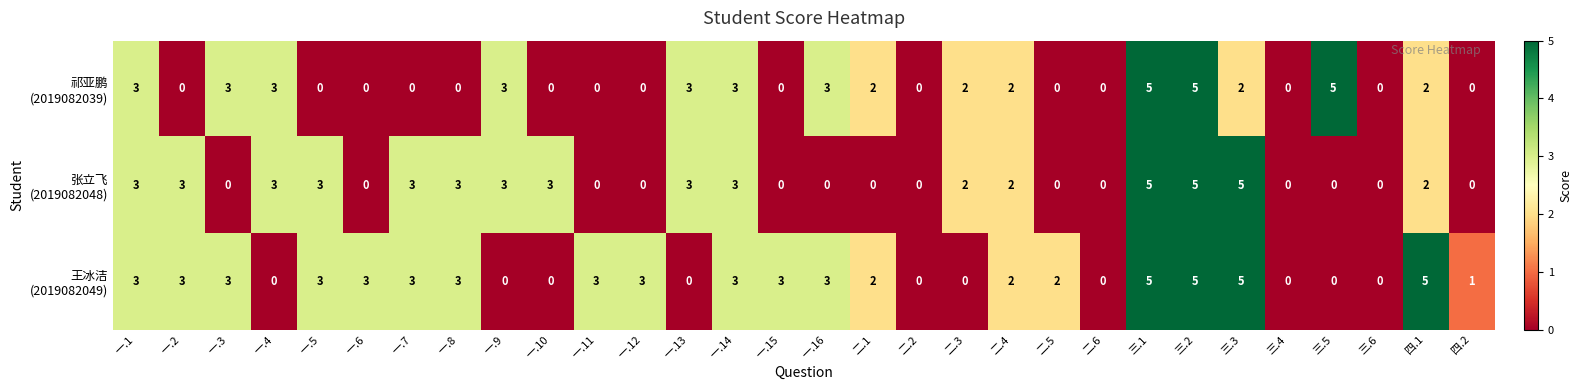

What is the difference between the highest and lowest values at 一.4?

3